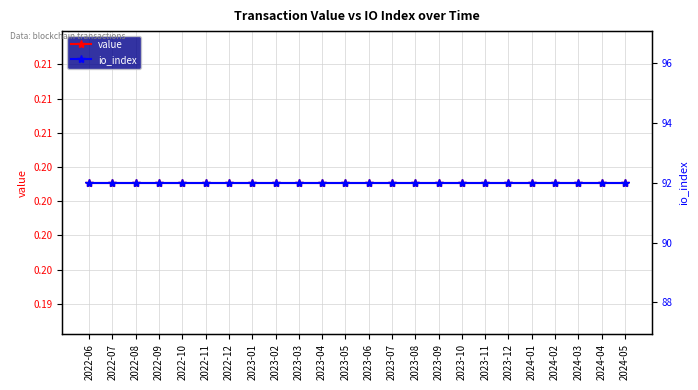

Is the value of value at 2023-07 greater than the value of io_index at 2023-08?

No